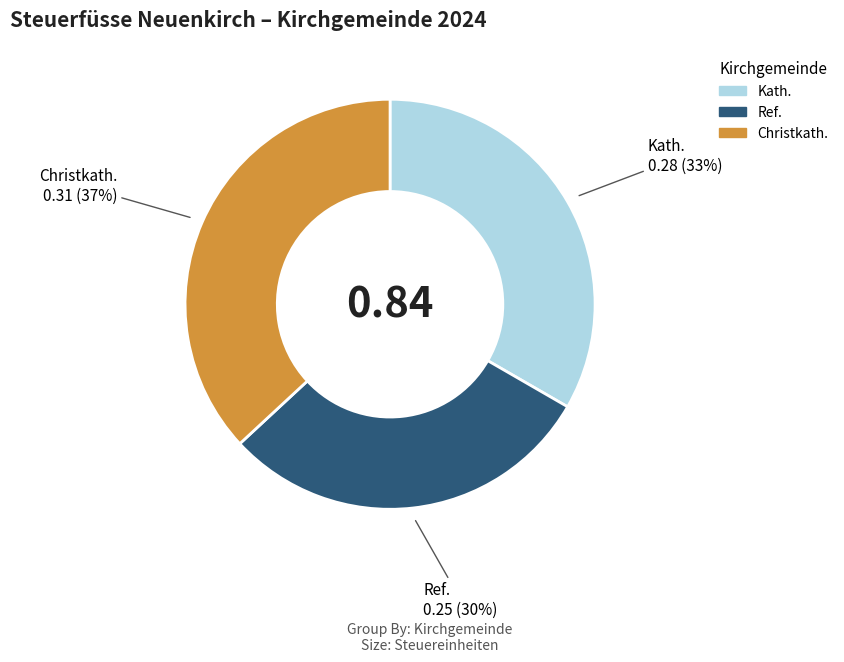

Between Christkath. and Ref., which is larger?

Christkath.